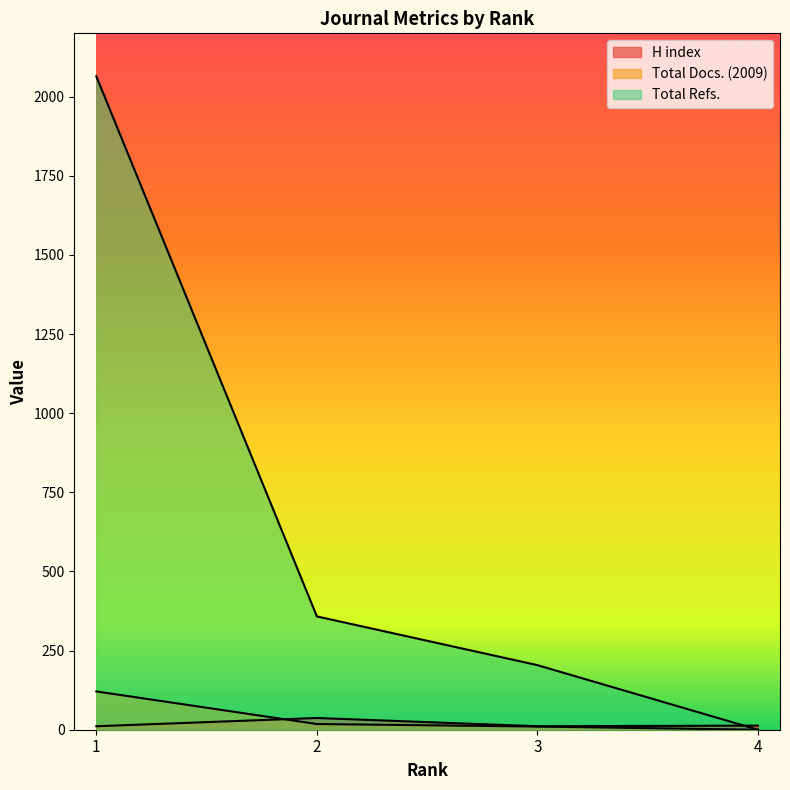

What are all the series names shown in the legend?

H index, Total Docs. (2009), Total Refs.